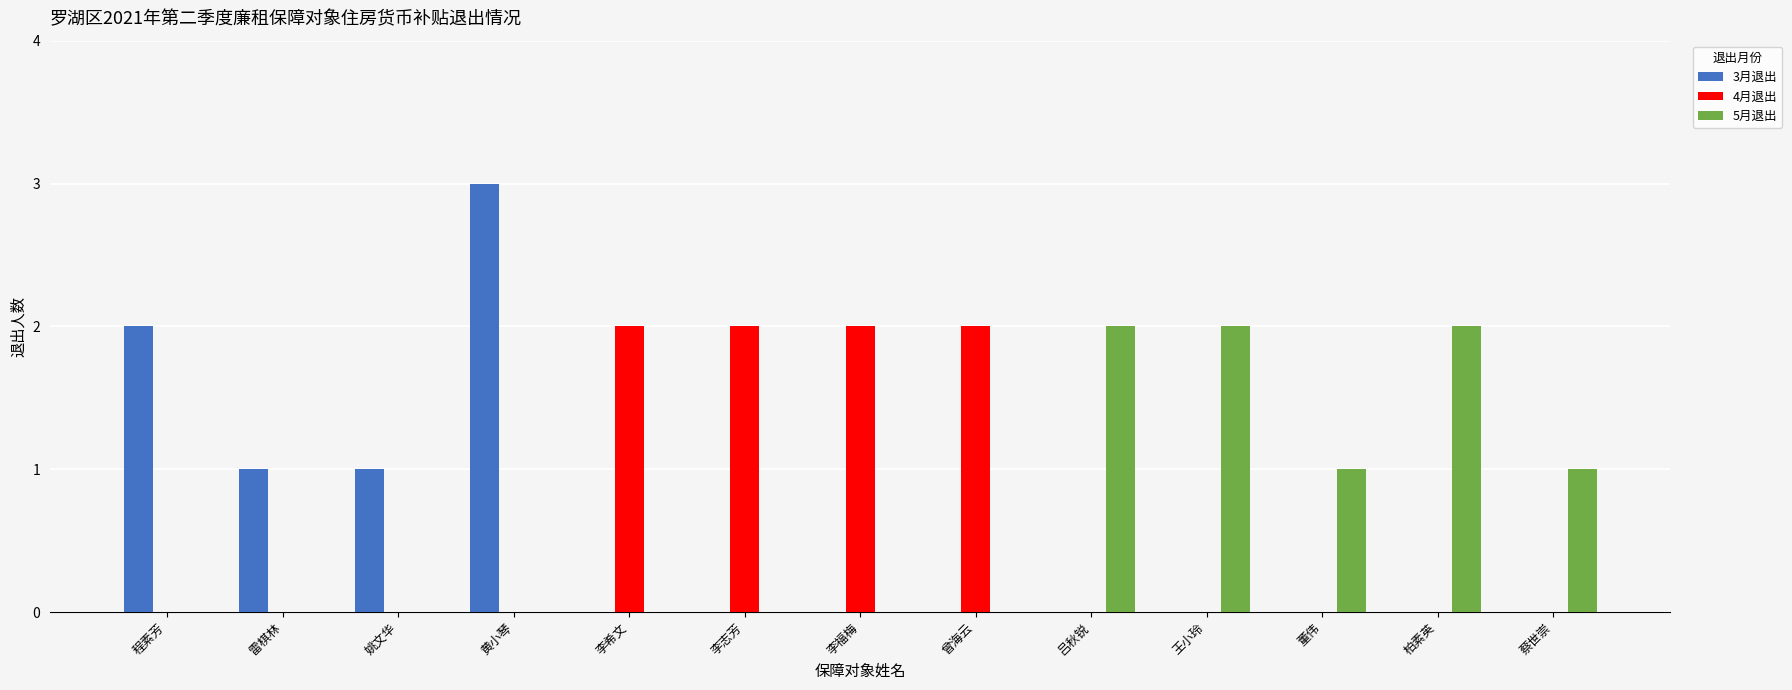

Reading right to left, extract all data points from this chart.

3月退出: 0	0	0	0	0	0	0	0	0	3	1	1	2
4月退出: 0	0	0	0	0	2	2	2	2	0	0	0	0
5月退出: 1	2	1	2	2	0	0	0	0	0	0	0	0